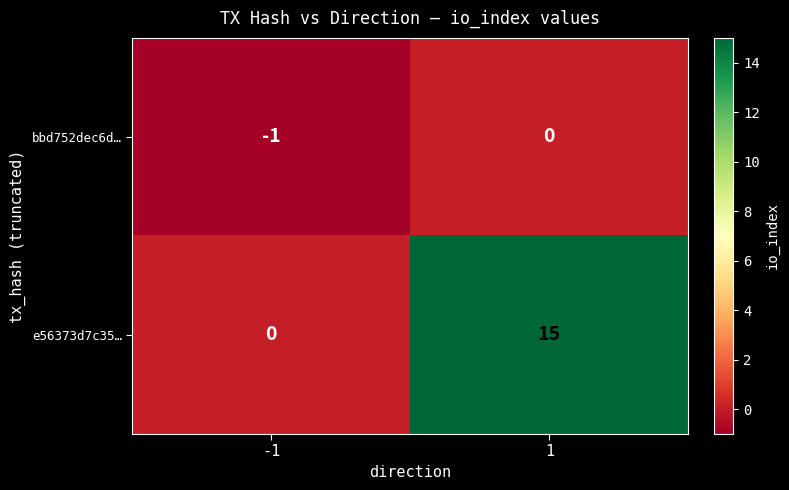

The bbd752dec6d… series shows 0 at 1. True or false?

True